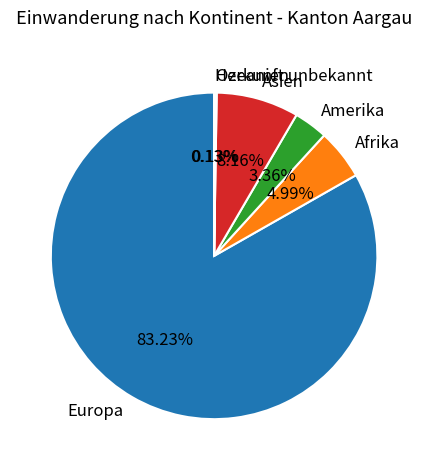

True or false: Asien accounts for 13% of the total.

False